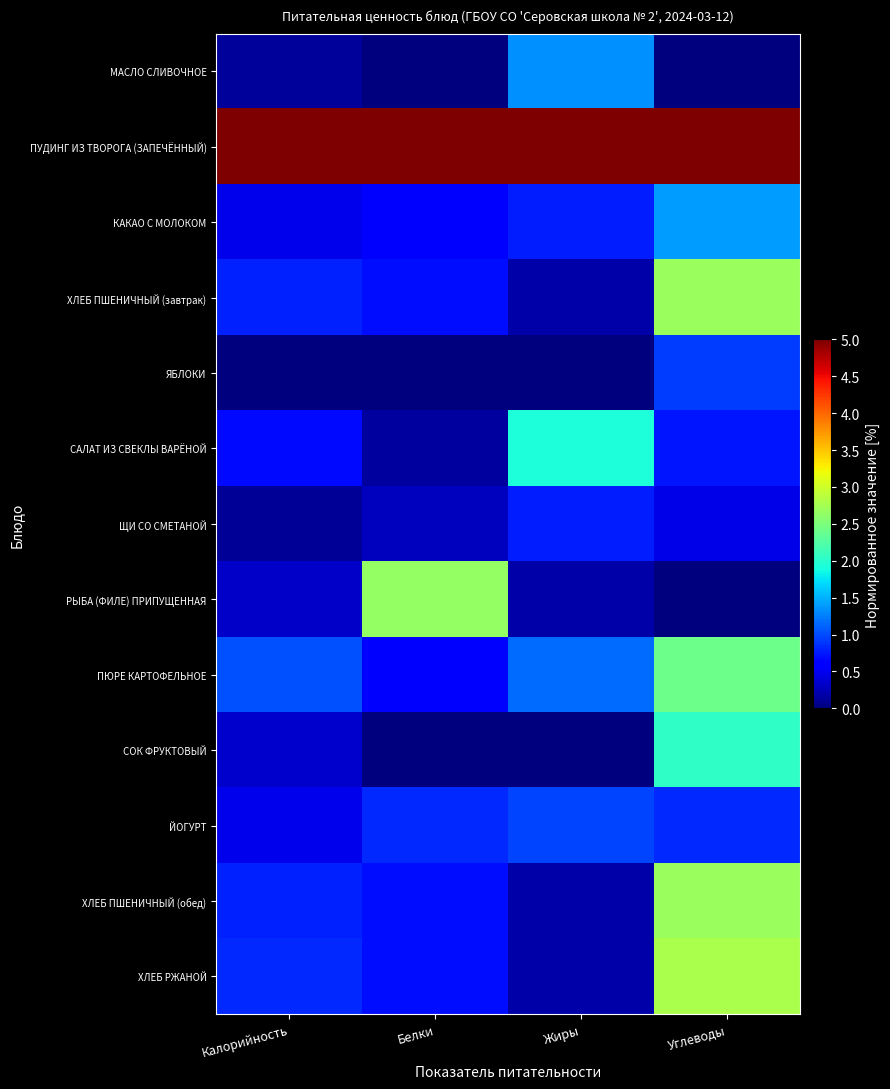

Reading right to left, transcribe all the data shown in this chart.

МАСЛО СЛИВОЧНОЕ: Углеводы=0.0	Жиры=1.3	Белки=0.0	Калорийность=0.1
ПУДИНГ ИЗ ТВОРОГА (ЗАПЕЧЁННЫЙ): Углеводы=5.0	Жиры=5.0	Белки=5.0	Калорийность=5.0
КАКАО С МОЛОКОМ: Углеводы=1.4	Жиры=0.8	Белки=0.6	Калорийность=0.5
ХЛЕБ ПШЕНИЧНЫЙ (завтрак): Углеводы=2.7	Жиры=0.2	Белки=0.7	Калорийность=0.8
ЯБЛОКИ: Углеводы=0.9	Жиры=0.0	Белки=0.0	Калорийность=0.0
САЛАТ ИЗ СВЕКЛЫ ВАРЁНОЙ: Углеводы=0.7	Жиры=1.9	Белки=0.1	Калорийность=0.7
ЩИ СО СМЕТАНОЙ: Углеводы=0.5	Жиры=0.8	Белки=0.3	Калорийность=0.1
РЫБА (ФИЛЕ) ПРИПУЩЕННАЯ: Углеводы=0.0	Жиры=0.2	Белки=2.6	Калорийность=0.3
ПЮРЕ КАРТОФЕЛЬНОЕ: Углеводы=2.4	Жиры=1.2	Белки=0.6	Калорийность=1.0
СОК ФРУКТОВЫЙ: Углеводы=2.0	Жиры=0.0	Белки=0.0	Калорийность=0.3
ЙОГУРТ: Углеводы=0.8	Жиры=1.0	Белки=0.8	Калорийность=0.5
ХЛЕБ ПШЕНИЧНЫЙ (обед): Углеводы=2.7	Жиры=0.2	Белки=0.7	Калорийность=0.8
ХЛЕБ РЖАНОЙ: Углеводы=2.8	Жиры=0.2	Белки=0.7	Калорийность=0.8